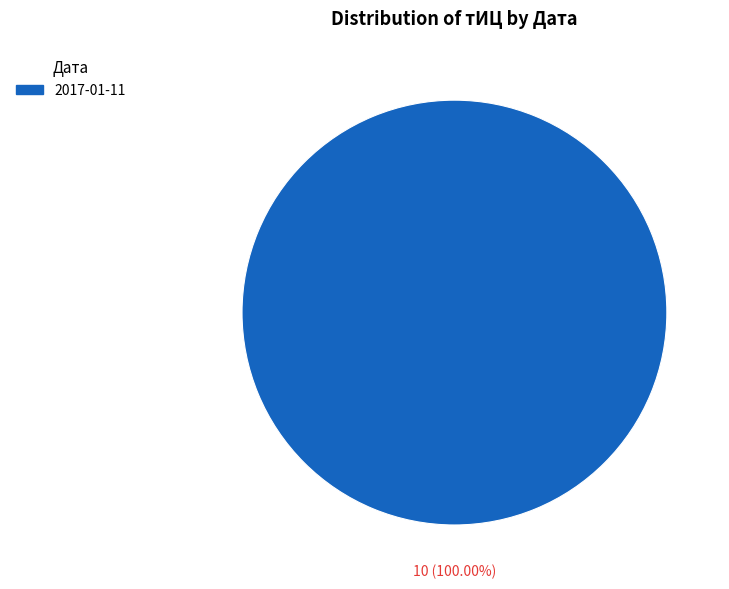

How many slices are in this pie chart?

1